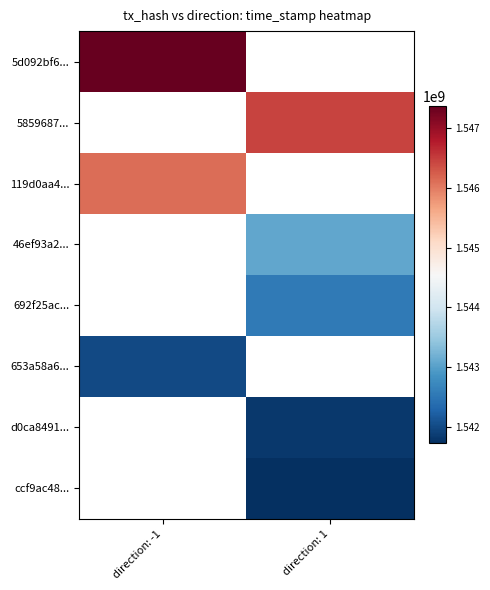

What is the smallest value displayed?

1541720919.0